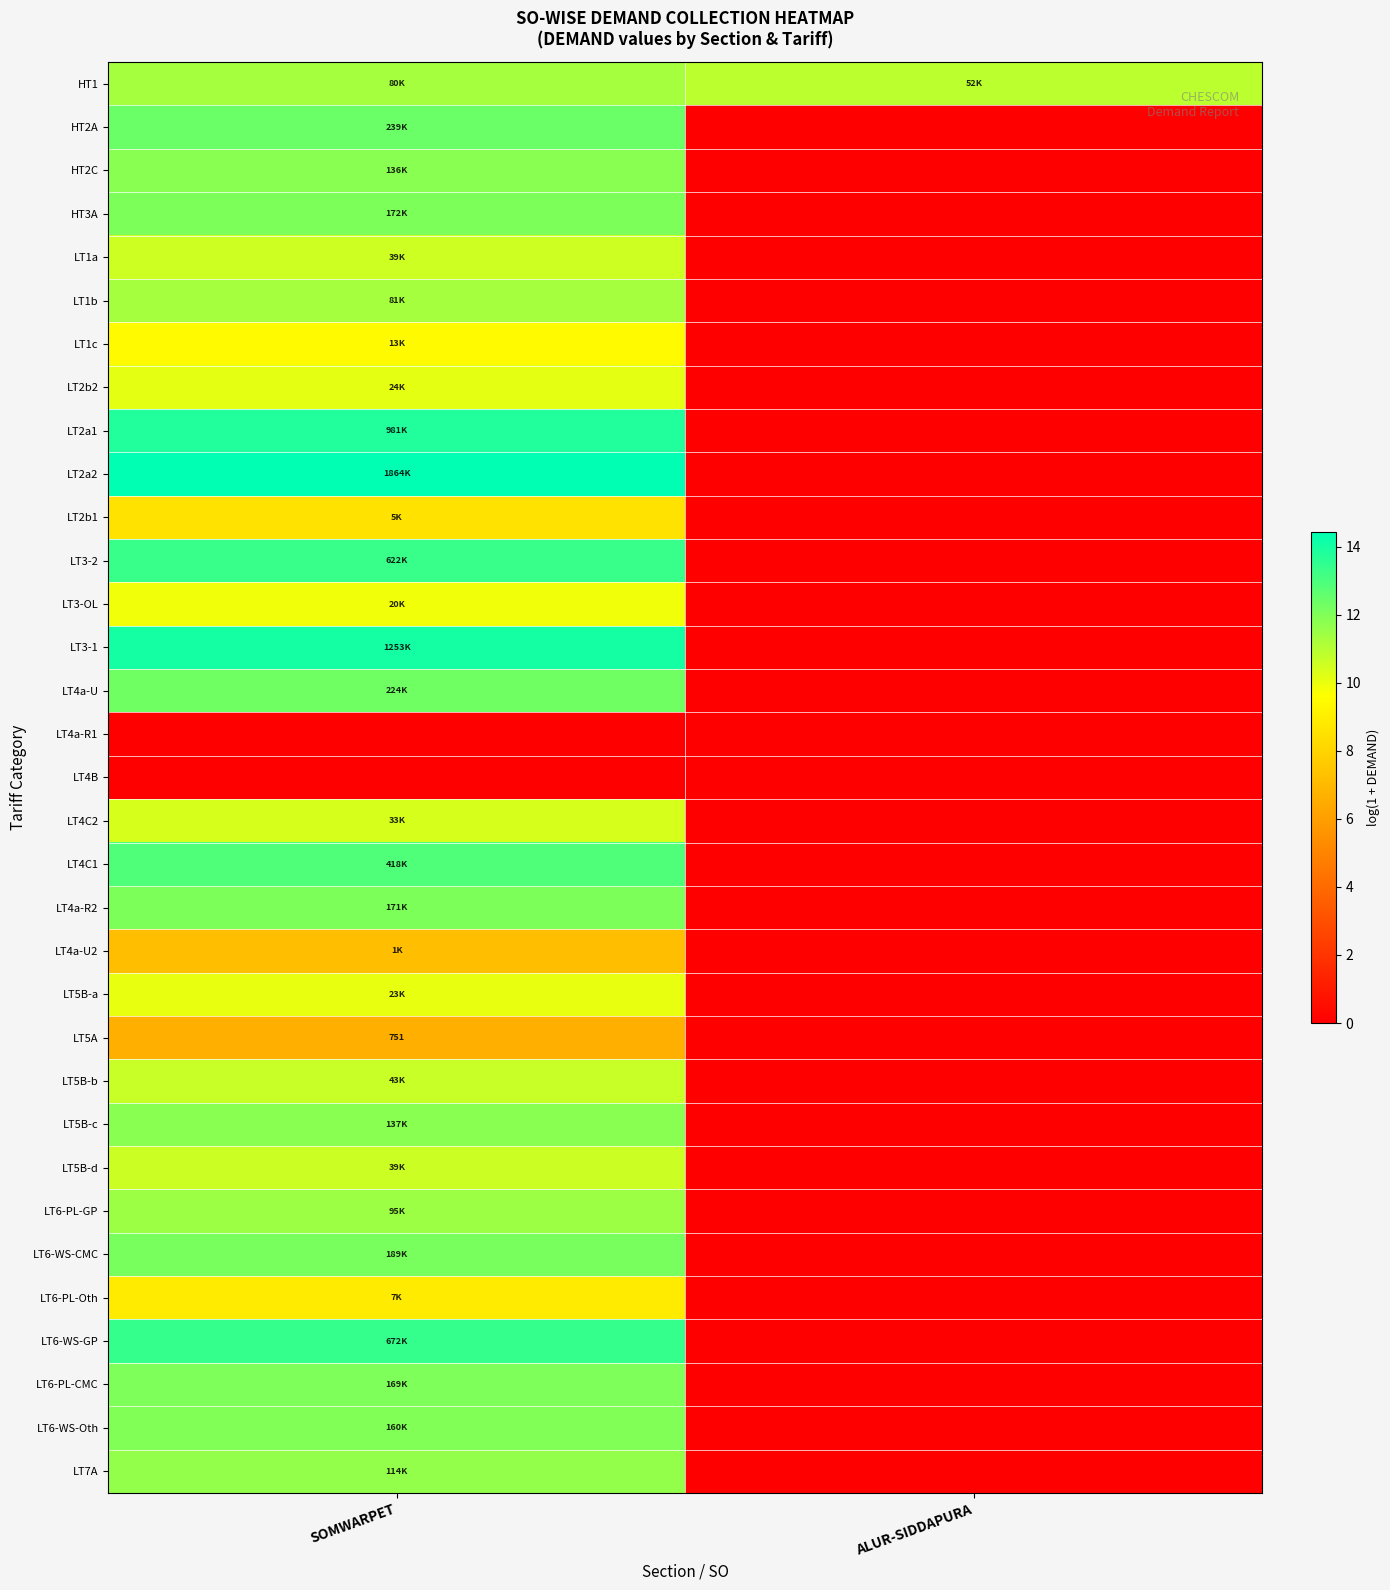

Rank the series at ALUR-SIDDAPURA from lowest to highest value.

HT2A, HT2C, HT3A, LT1a, LT1b, LT1c, LT2b2, LT2a1, LT2a2, LT2b1, LT3-2, LT3-OL, LT3-1, LT4a-U, LT4a-R1, LT4B, LT4C2, LT4C1, LT4a-R2, LT4a-U2, LT5B-a, LT5A, LT5B-b, LT5B-c, LT5B-d, LT6-PL-GP, LT6-WS-CMC, LT6-PL-Oth, LT6-WS-GP, LT6-PL-CMC, LT6-WS-Oth, LT7A, HT1